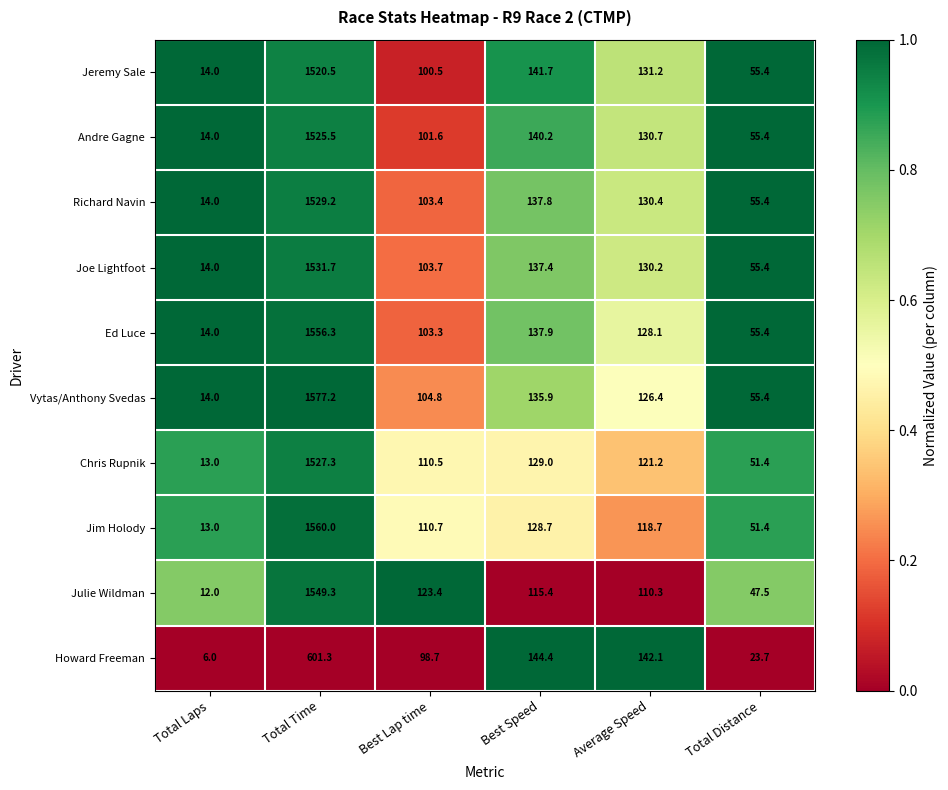

Which series has the largest total across all categories?

Vytas/Anthony Svedas